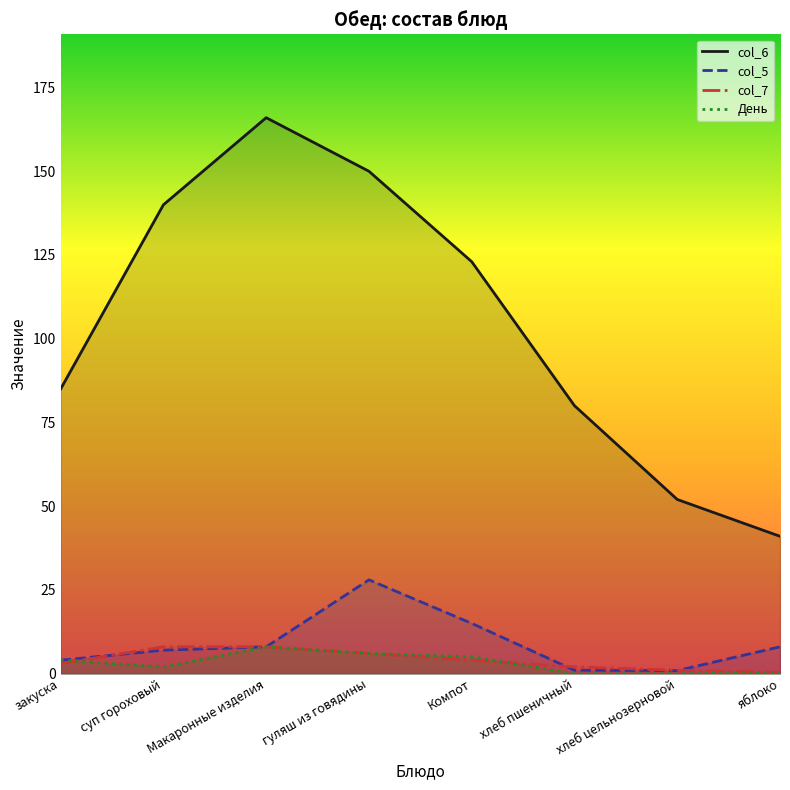

Does the chart display data point markers on the line(s)?

No